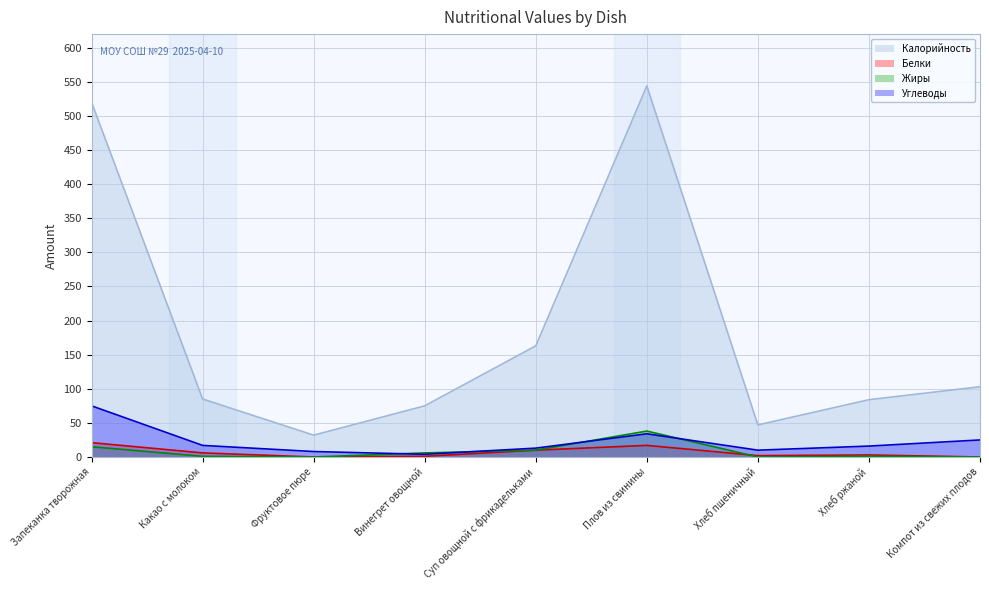

What value does the Белки line series have at Запеканка творожная, to the nearest 5?

20